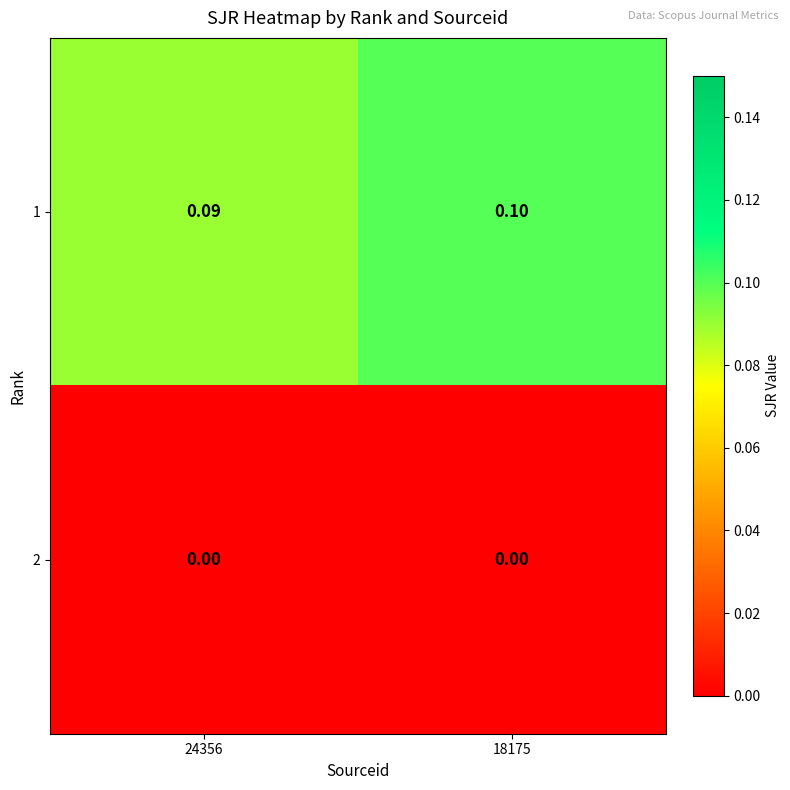

Is the value of 1 at 18175 greater than the value of 2 at 18175?

Yes